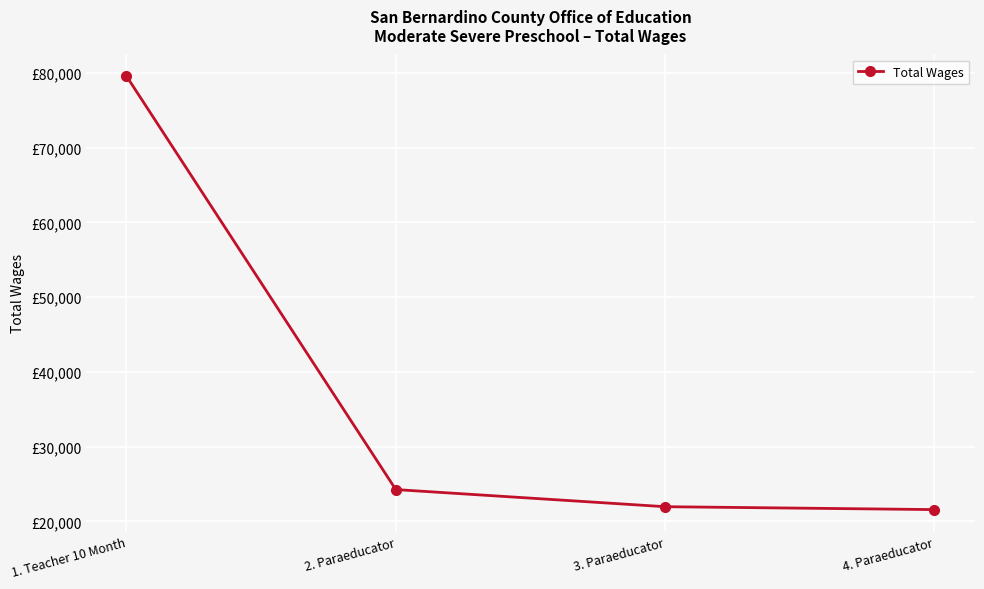

Is this an area chart (filled region under the line)?

No